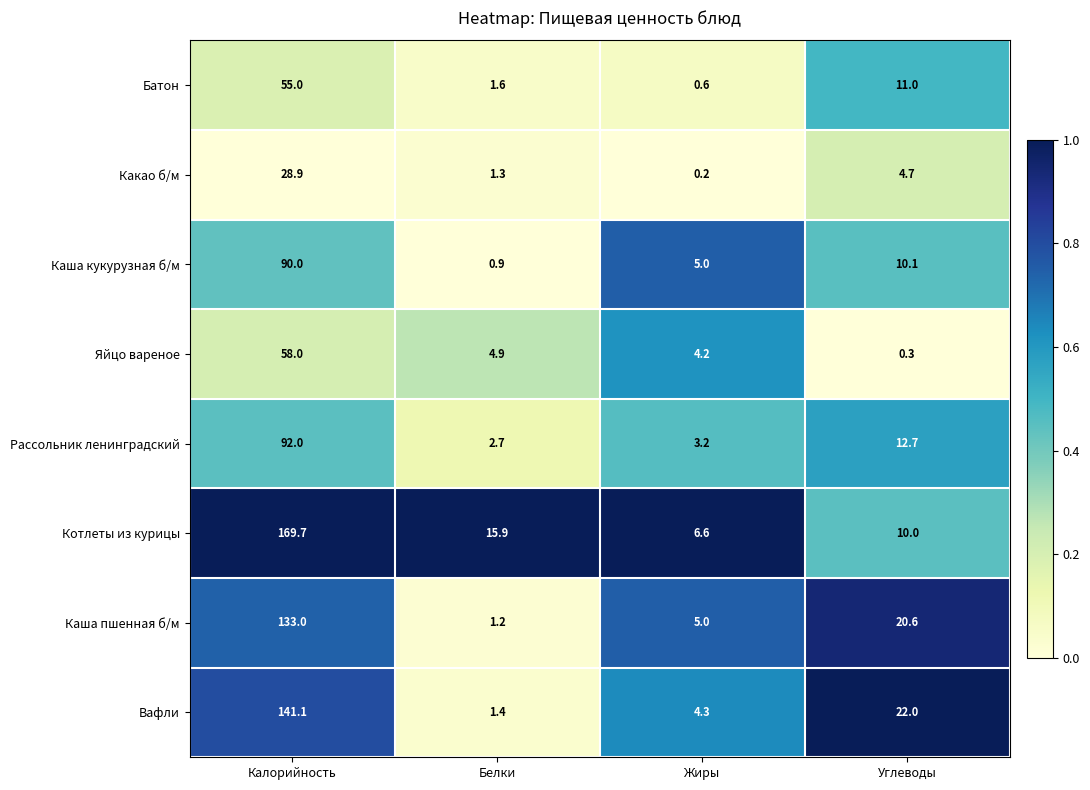

What is the difference between the Рассольник ленинградский values at Белки and Калорийность?

89.3